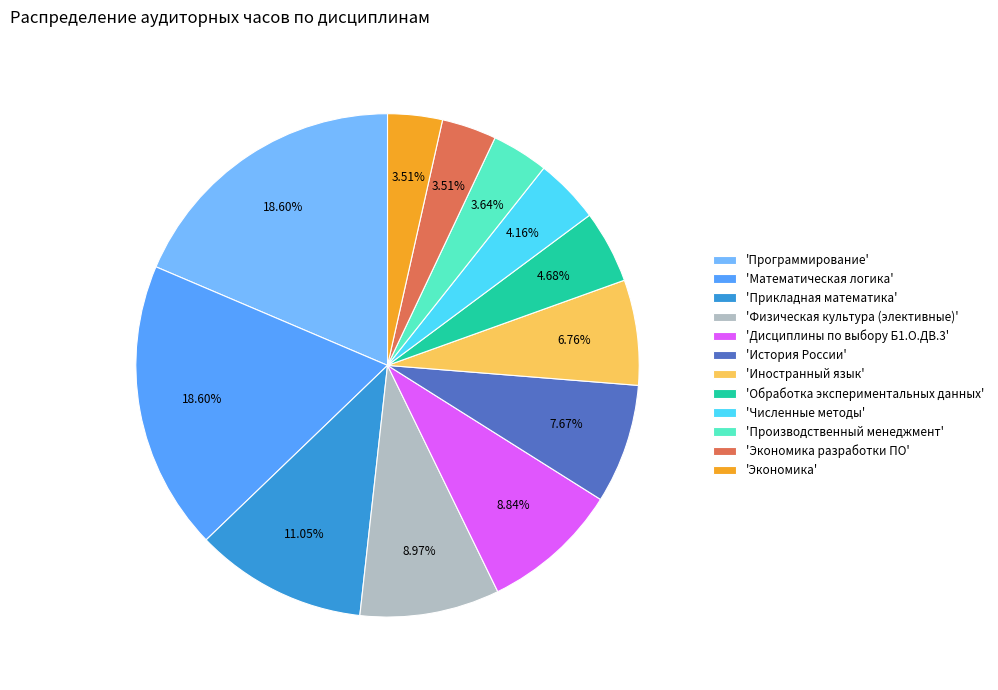

Do 'Обработка экспериментальных данных' and 'Численные методы' together represent more than half of the pie?

No